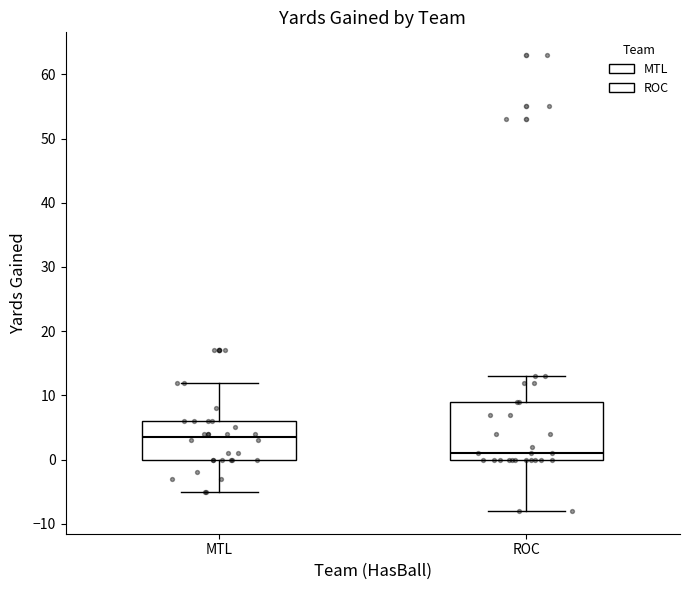

Which box is the tallest, from its lower edge to its upper edge?

ROC